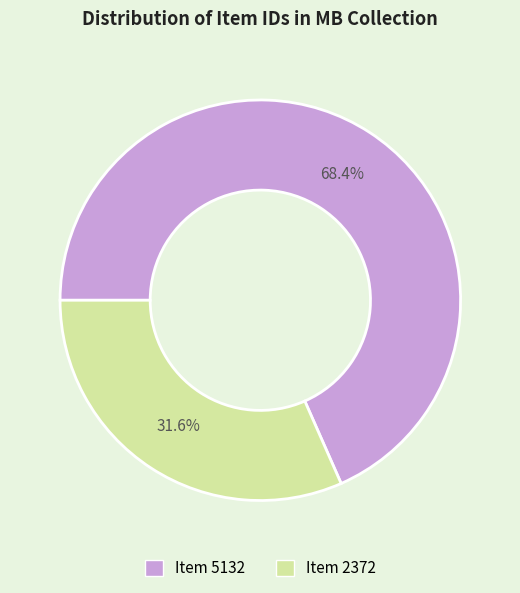

To the nearest percent, what is the combined percentage of Item 5132 and Item 2372?

100%